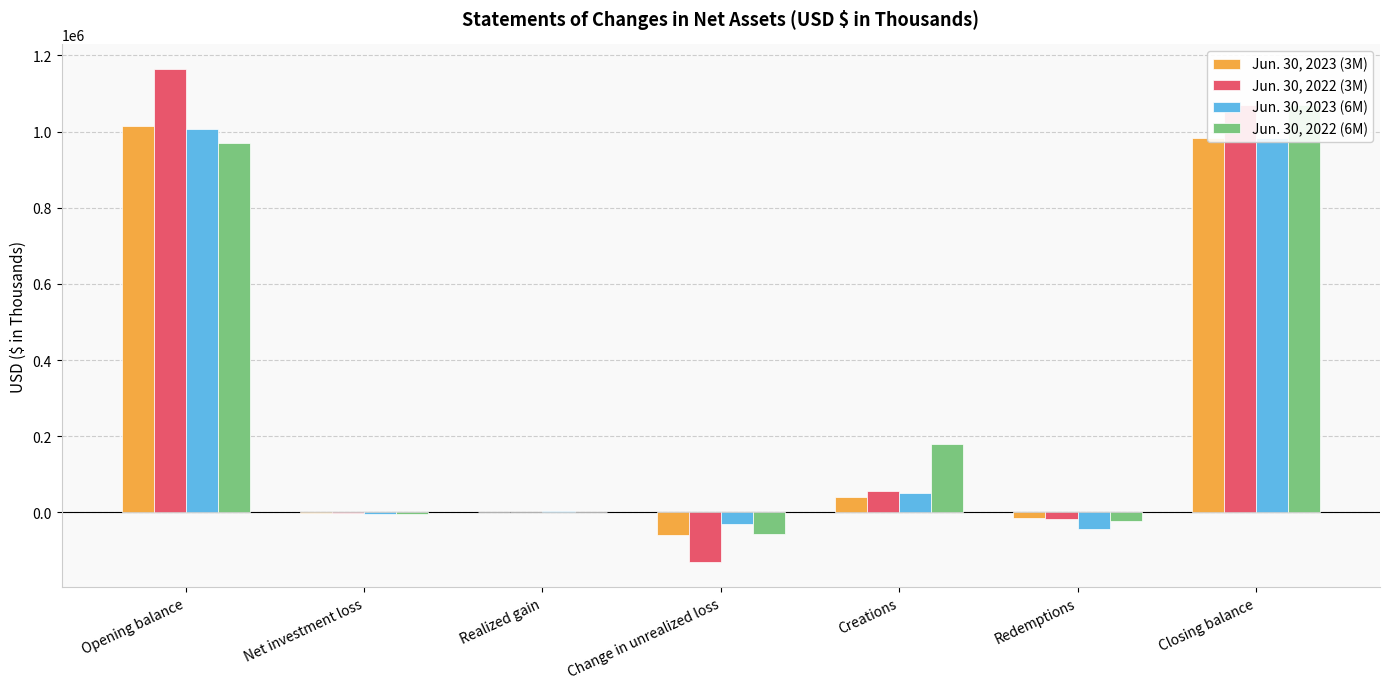

Reading left to right, list all the values displayed in this chart.

Jun. 30, 2023 (3M): 1014772	-1515	1357	-58444	41495	-13344	984321
Jun. 30, 2022 (3M): 1163907	-1704	1796	-130957	55651	-17722	1070971
Jun. 30, 2023 (6M): 1007501	-3010	4094	-30730	50637	-44171	984321
Jun. 30, 2022 (6M): 970513	-3244	2530	-55754	179112	-22186	1070971